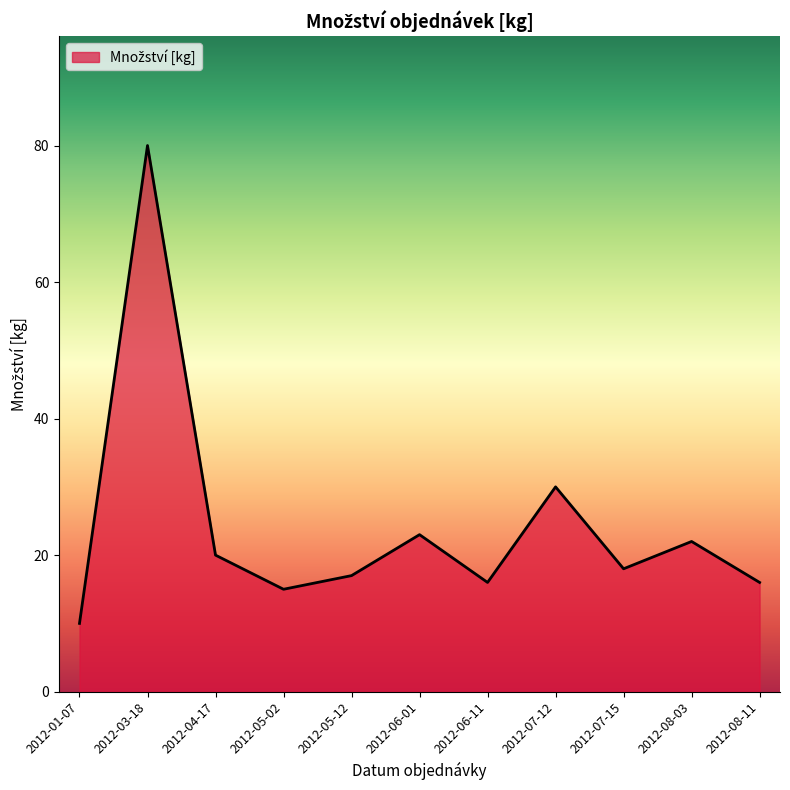

What is the difference between the values at 2012-08-11 and 2012-06-01?

7